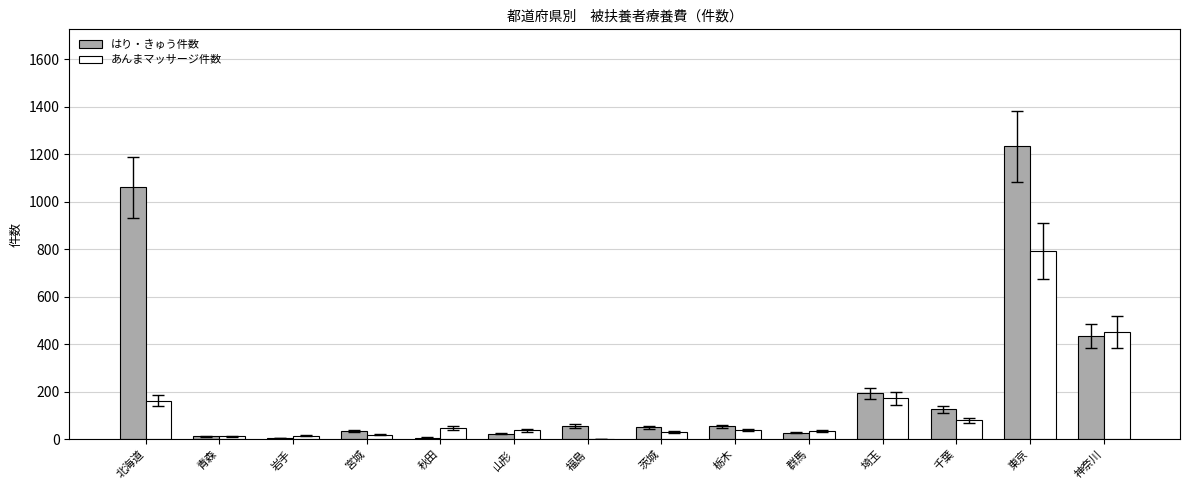

What are all the series names shown in the legend?

はり・きゅう件数, あんまマッサージ件数